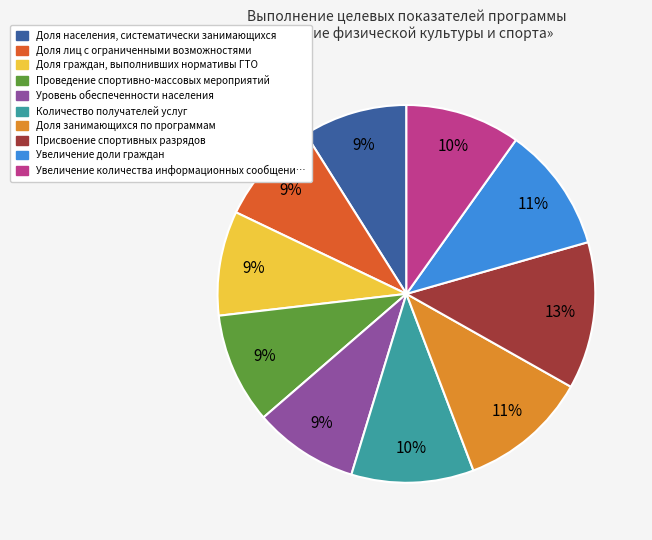

How many slices are in this pie chart?

10